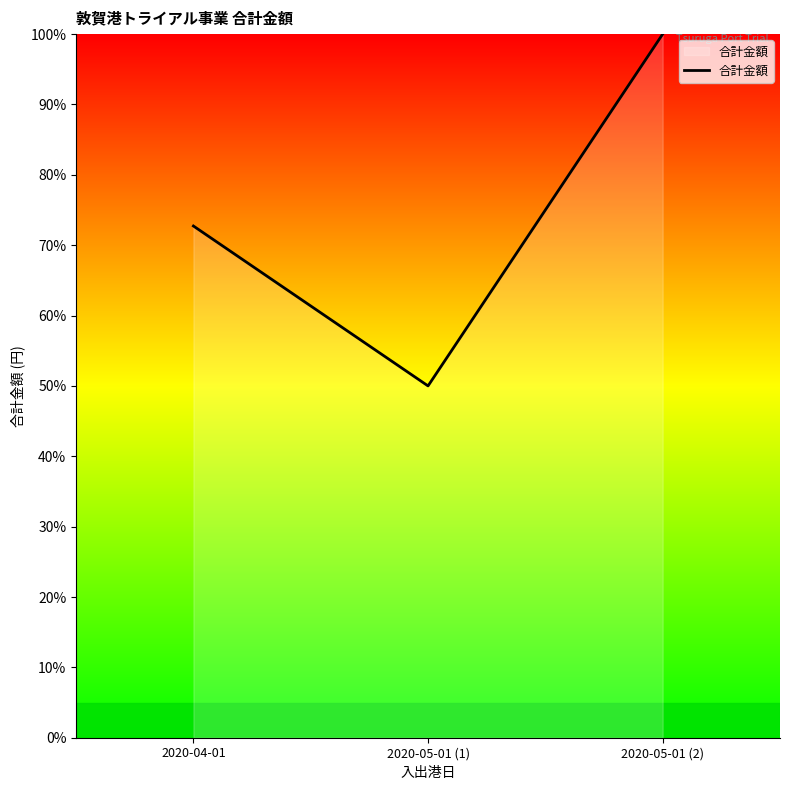

Reading left to right, list all the values displayed in this chart.

72.7	50.0	100.0